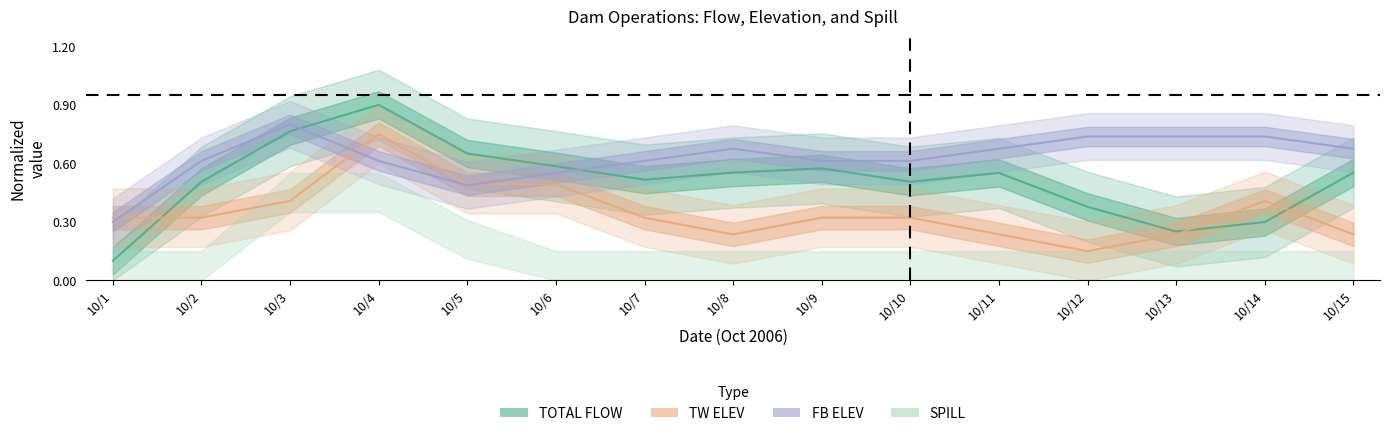

How many times do FB ELEV and TW ELEV cross each other?

3